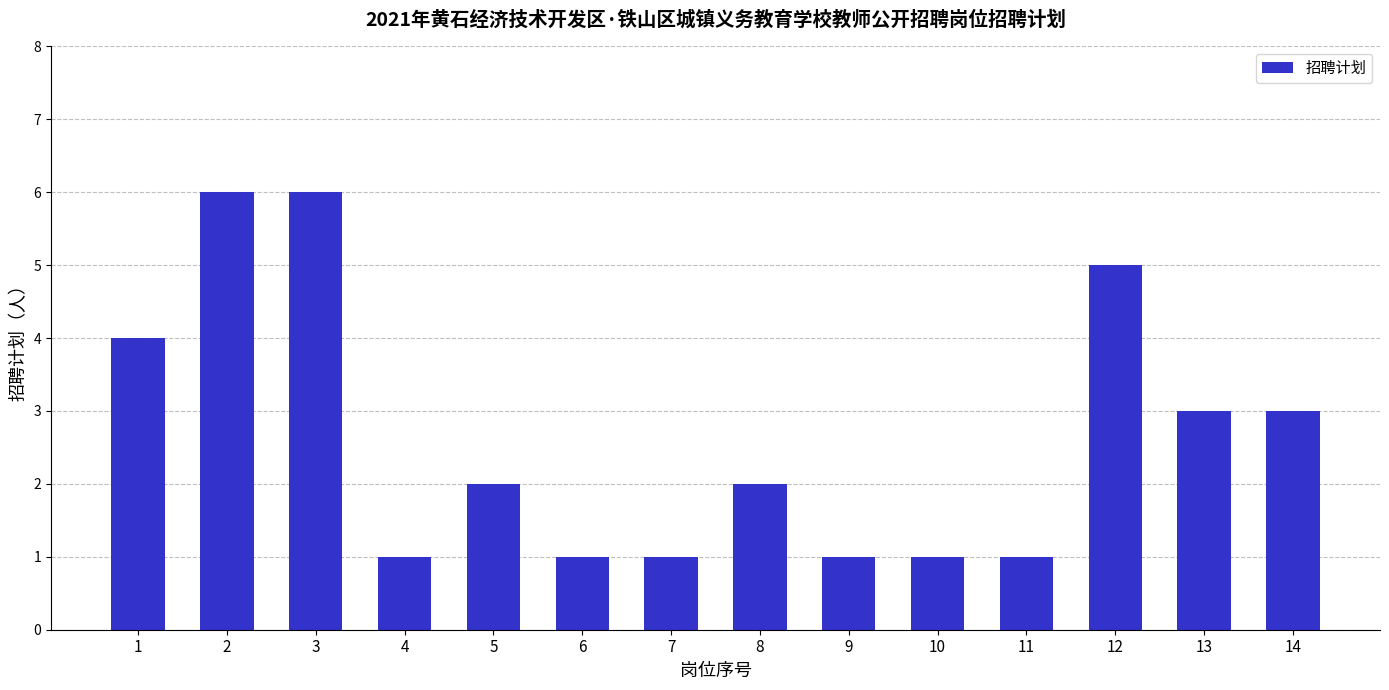

Reading left to right, extract all data points from this chart.

1=4	2=6	3=6	4=1	5=2	6=1	7=1	8=2	9=1	10=1	11=1	12=5	13=3	14=3